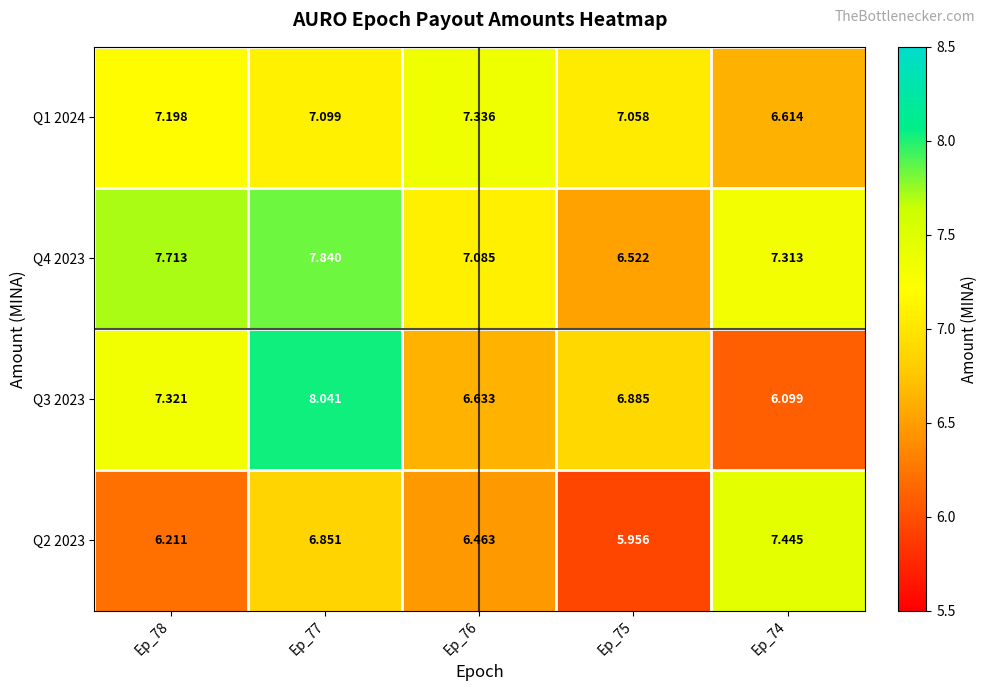

Is the value of Q3 2023 at Ep_77 greater than the value of Q2 2023 at Ep_74?

Yes